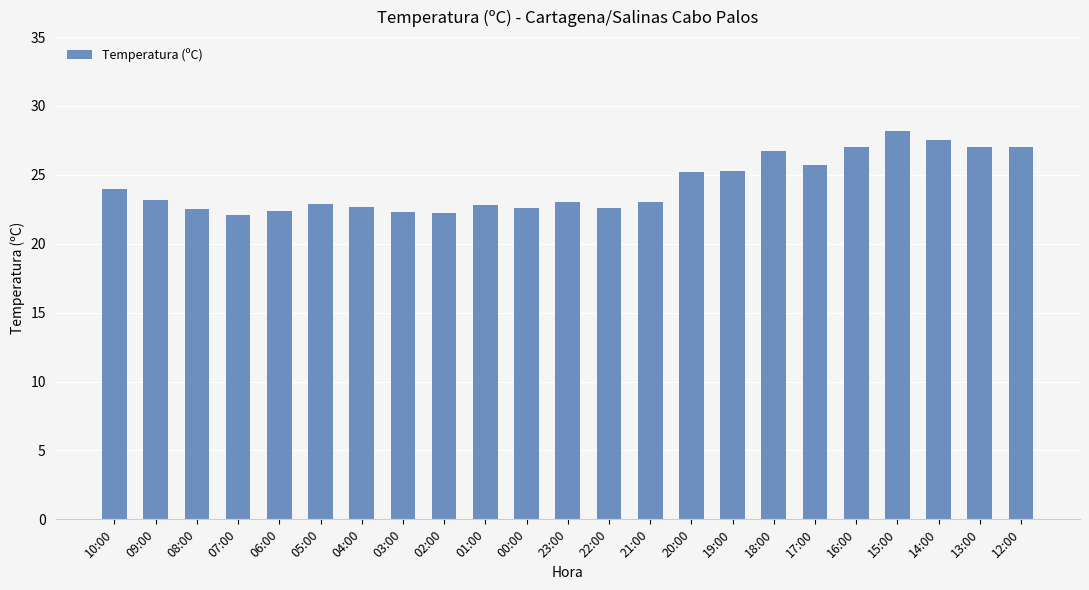

What is the change in value from 21:00 to 19:00?

+2.3